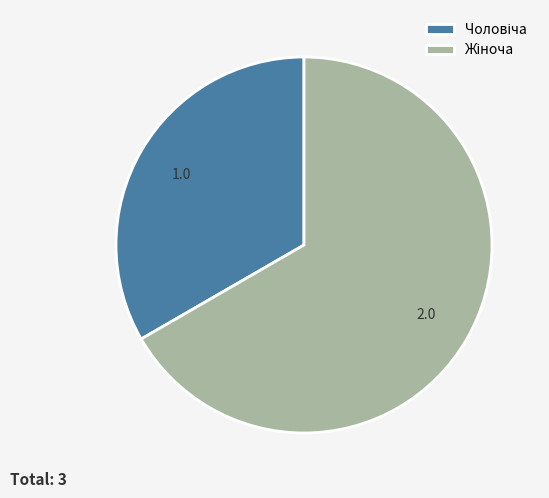

Count the number of slices in the pie.

2